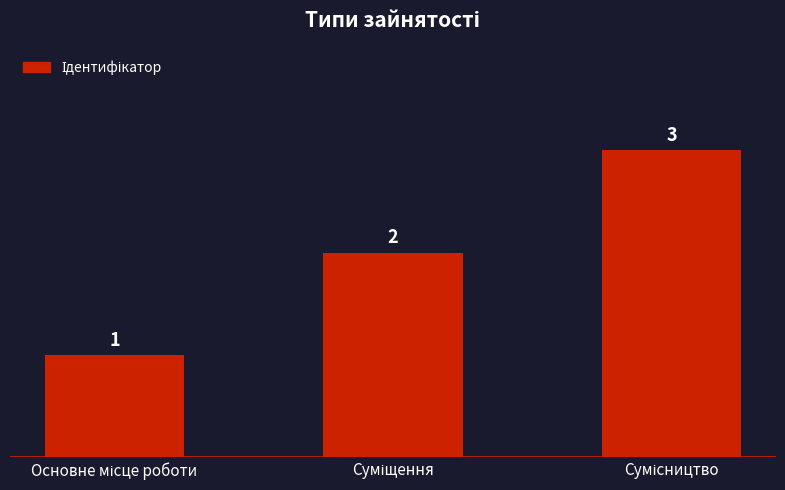

What is the value of the 1st bar from the left?

1